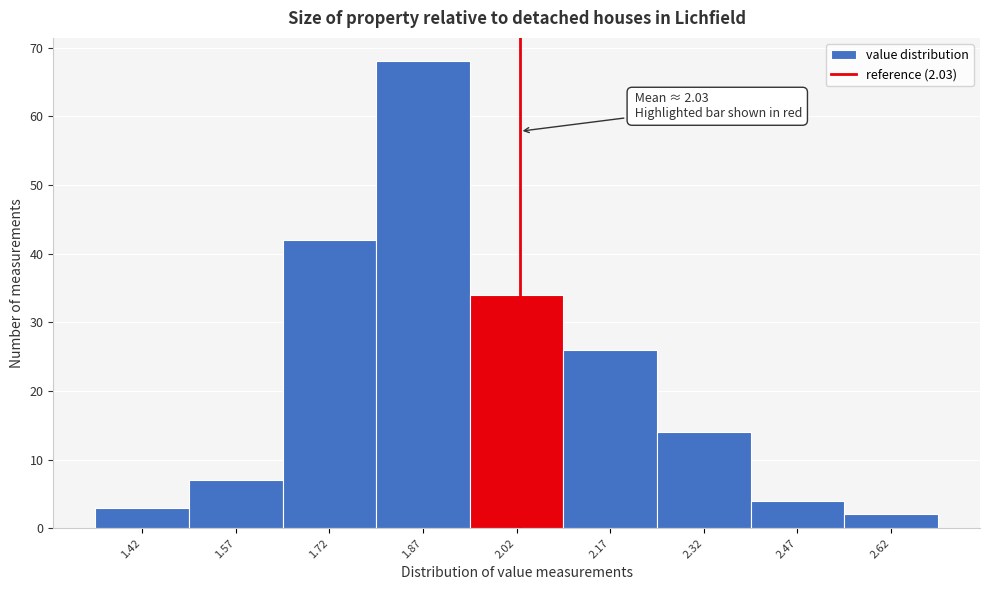

Which range on the x-axis has the tallest bar?

1.80 to 1.95